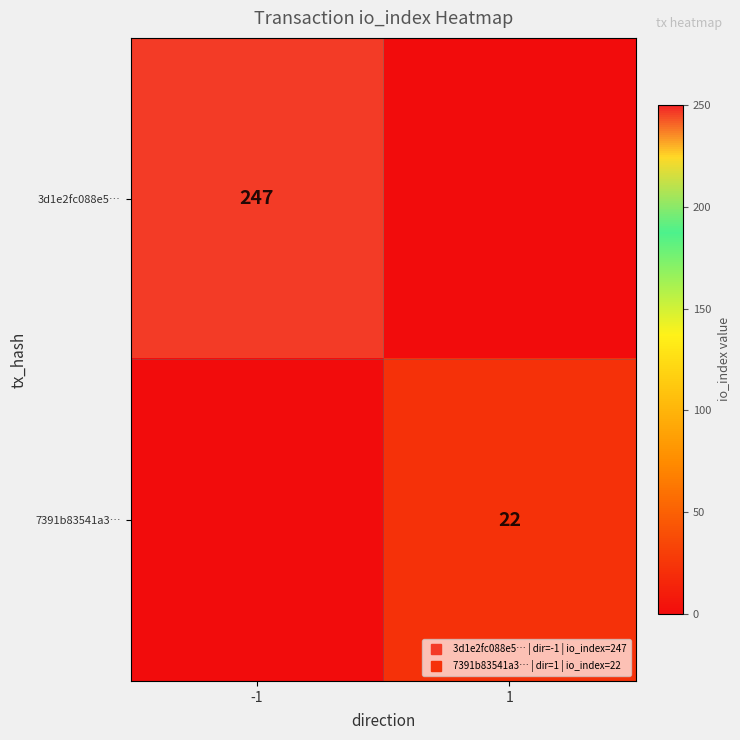

How many values in the 3d1e2fc088e5… series are below 247?

1